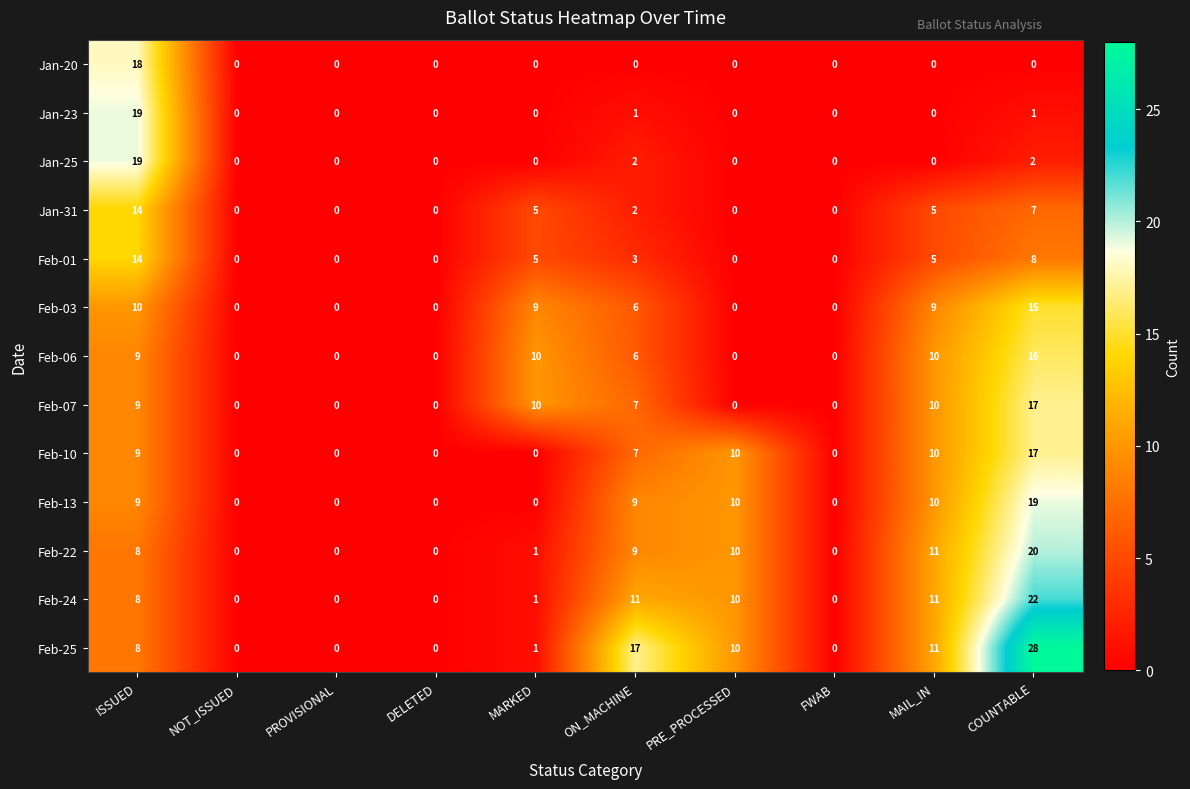

The Jan-25 series shows 10 at FWAB. True or false?

False